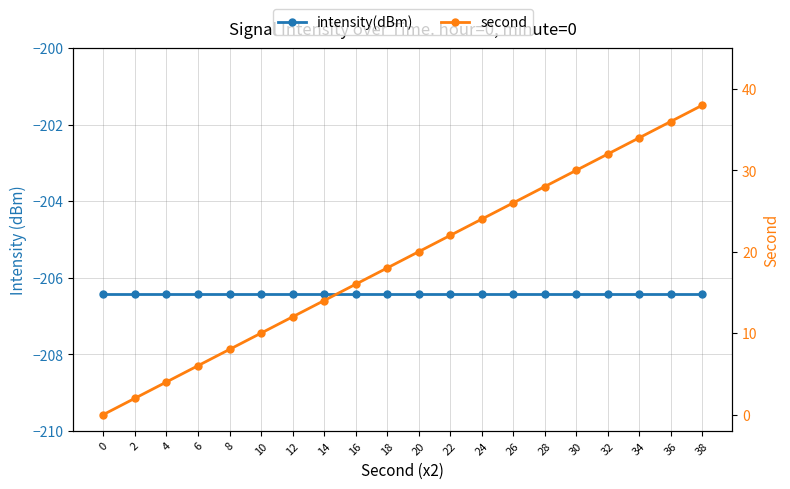

What is the difference between the second values at 28 and 20?

8.0